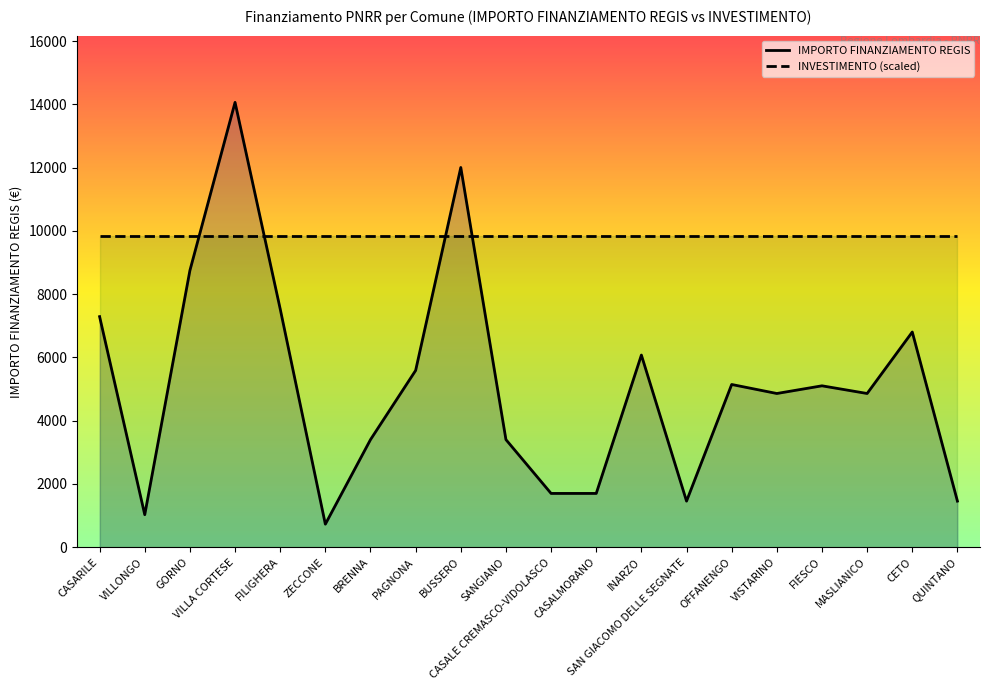

The IMPORTO FINANZIAMENTO REGIS series shows 5103.0 at FIESCO. True or false?

True